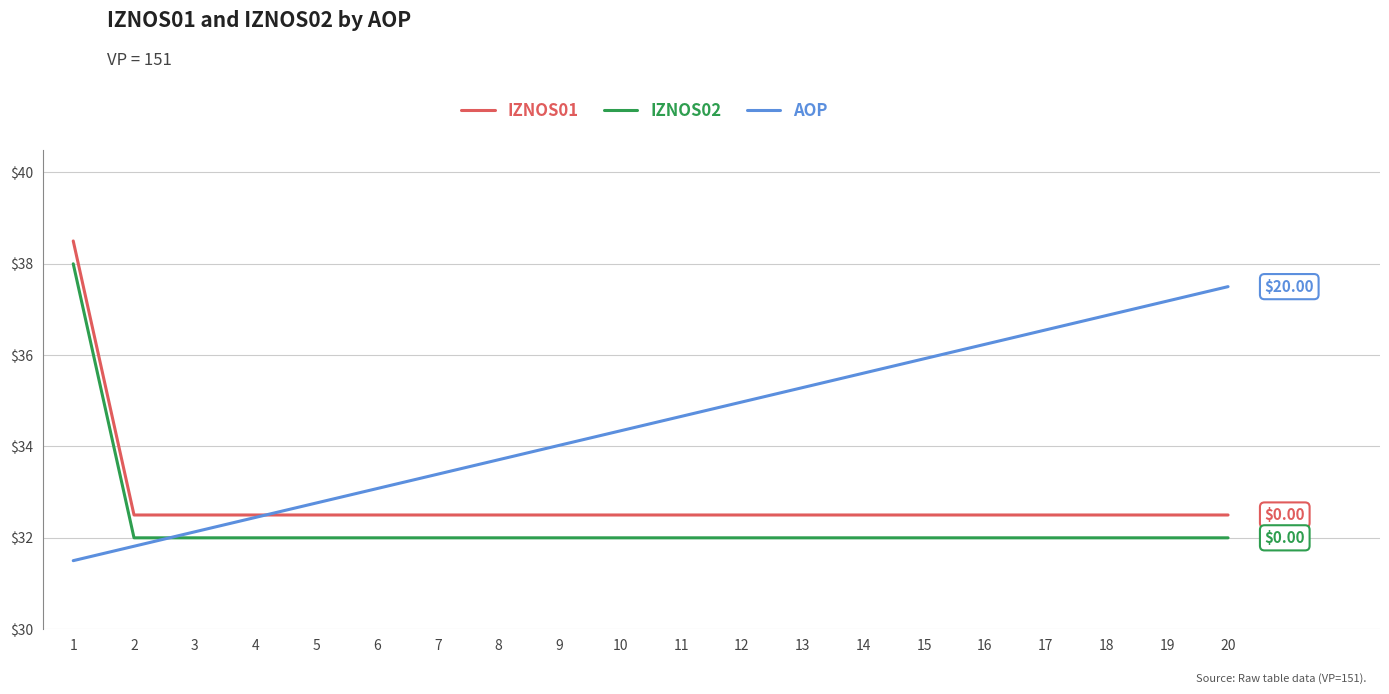

At 13, list the series in order from largest to smallest.

AOP, IZNOS01, IZNOS02